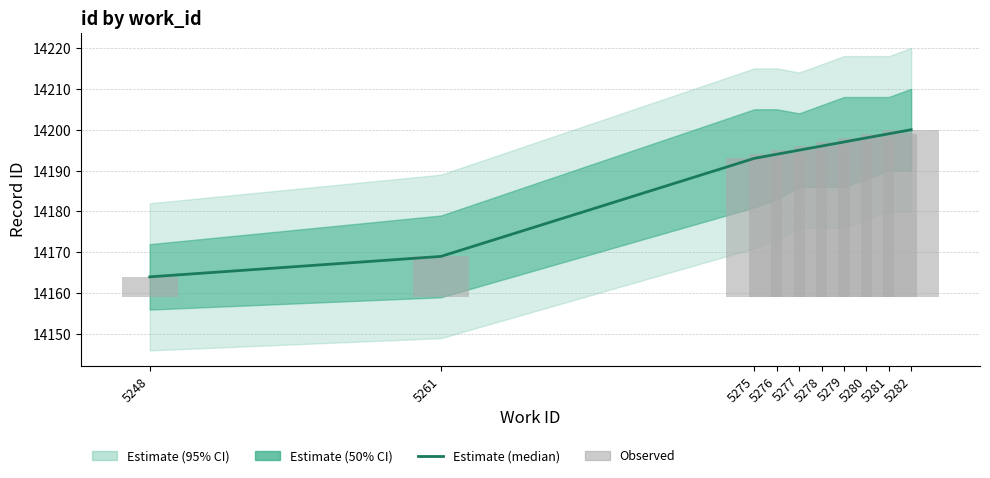

Rank the series by their maximum value, from lowest to highest.

Observed, Estimate (median)